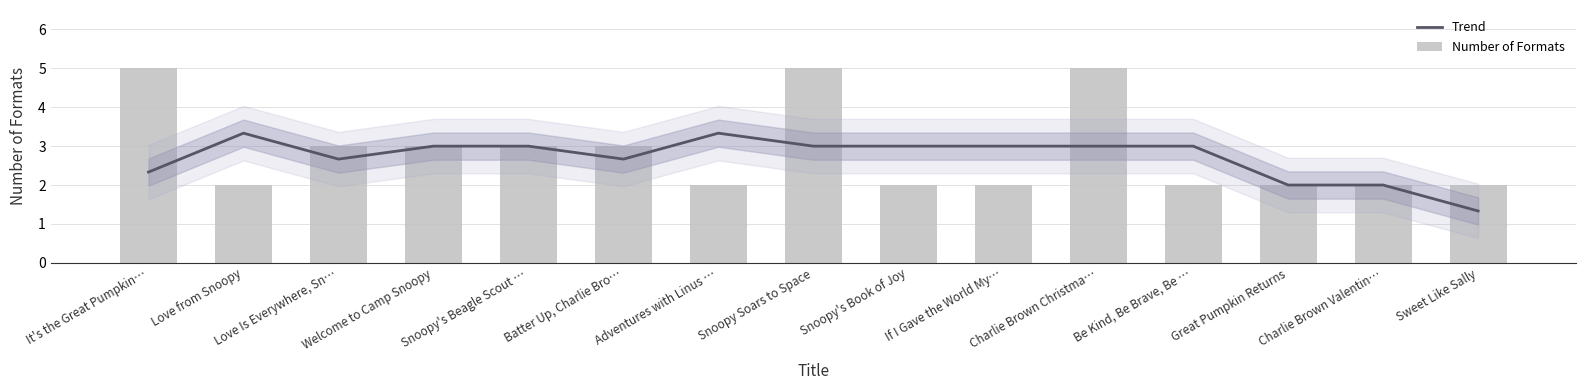

Is the value of Number of Formats at Snoopy's Book of Joy greater than the value of Trend at Adventures with Linus …?

No